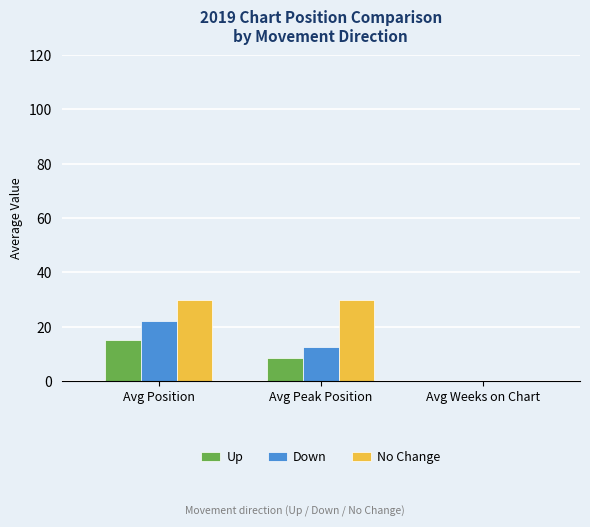

At which category is the sum across all series the highest?

Avg Position